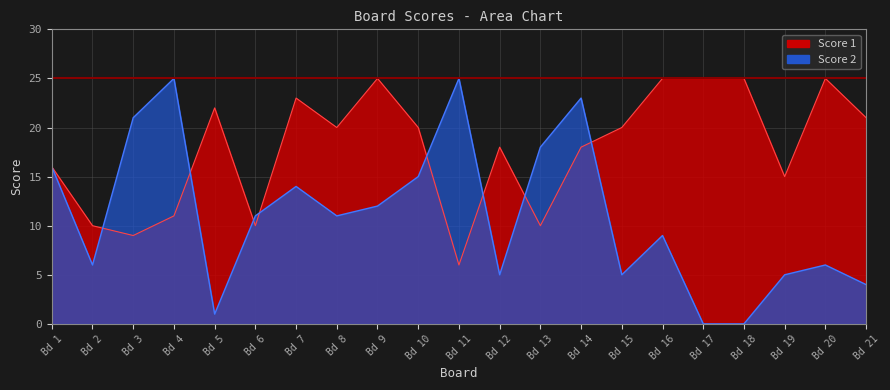

What is the value of the Score 1 point at the 1st from the left?

16